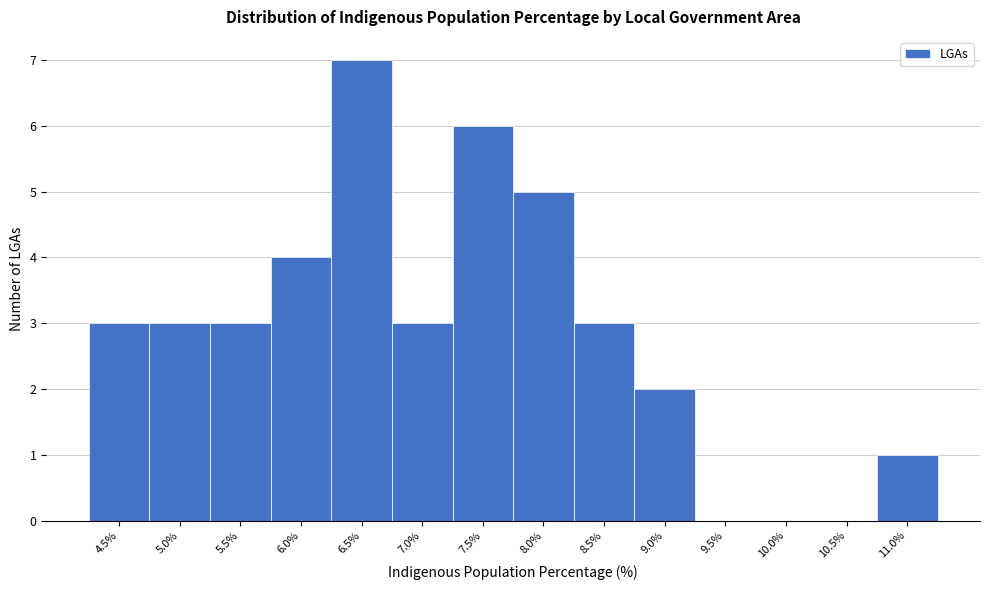

Reading left to right, list all the values displayed in this chart.

4.5%=3	5.0%=3	5.5%=3	6.0%=4	6.5%=7	7.0%=3	7.5%=6	8.0%=5	8.5%=3	9.0%=2	9.5%=0	10.0%=0	10.5%=0	11.0%=1